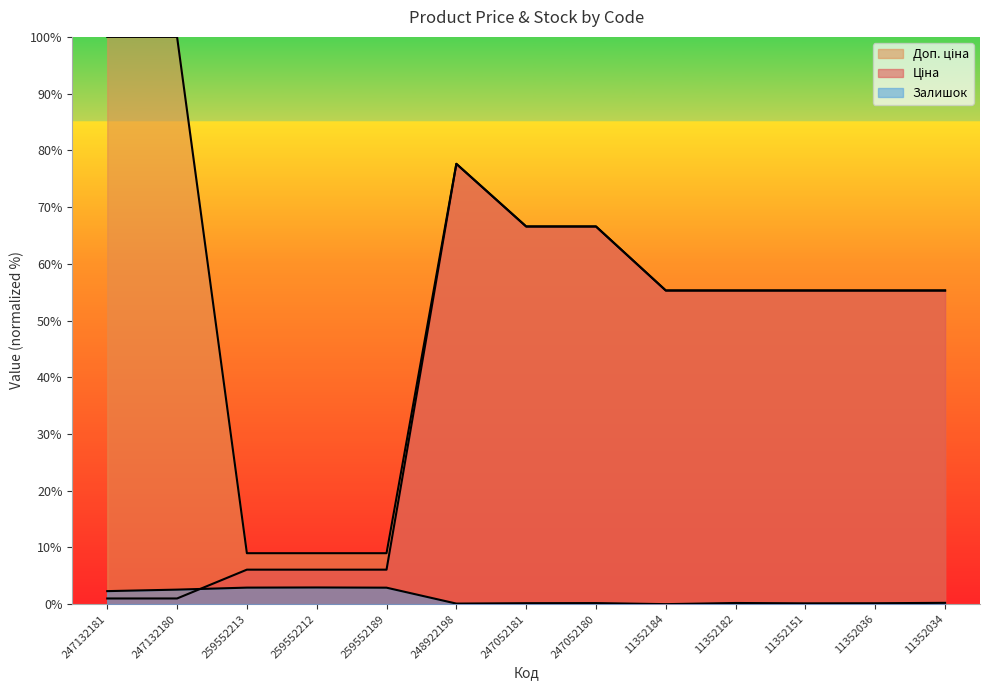

At which category is the sum across all series the highest?

248922198